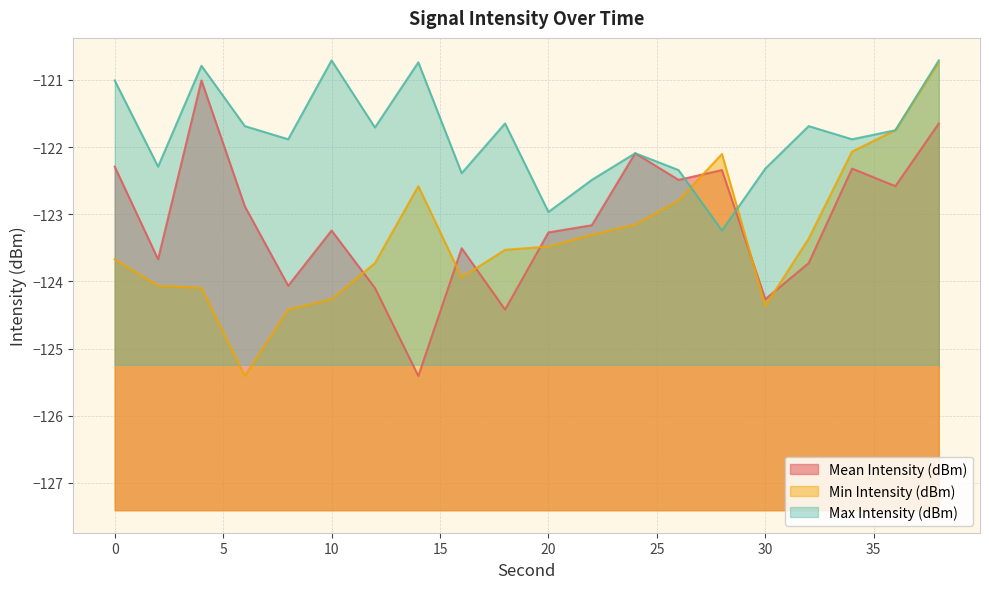

What is the total value across all series at 14?

-368.7